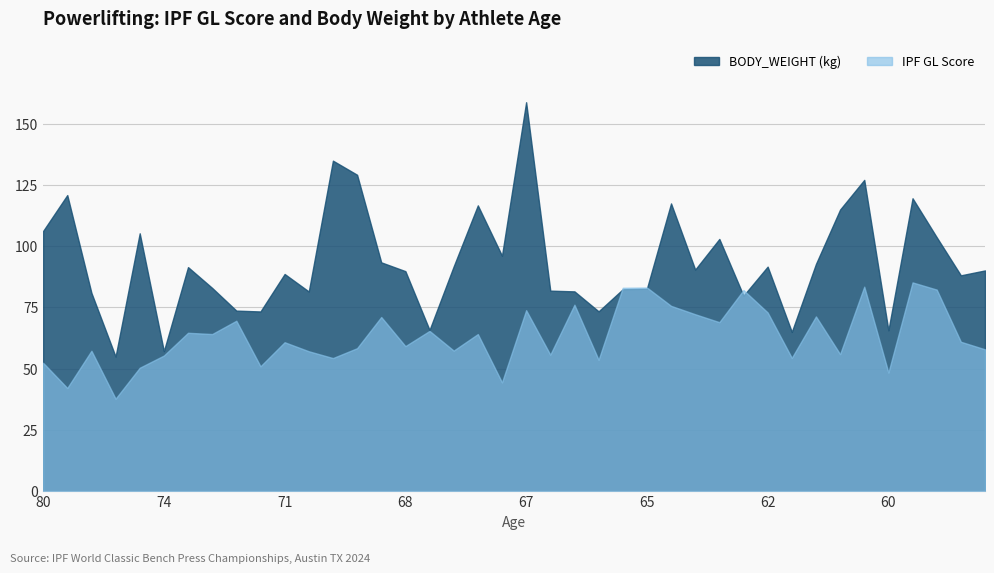

True or false: IPF GL and BODY_WEIGHT intersect in this chart.

True